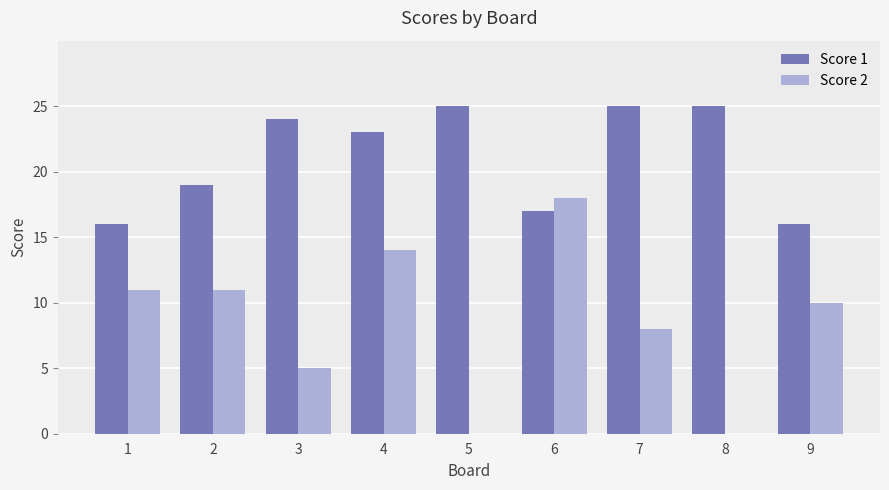

What is the sum of all Score 1 values?

190